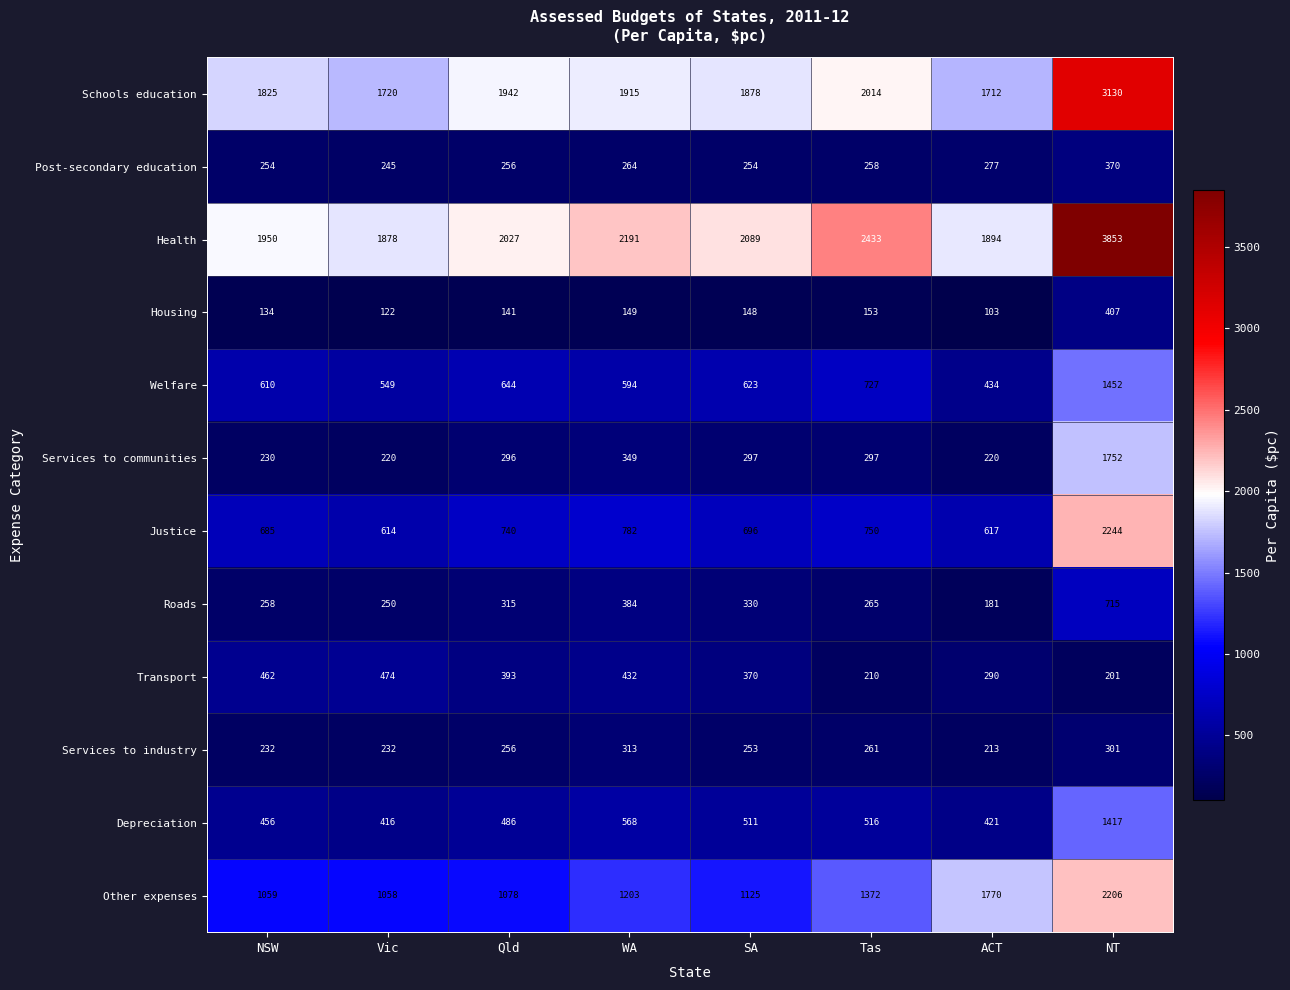

The value of Post-secondary education at Vic is 245. True or false?

True